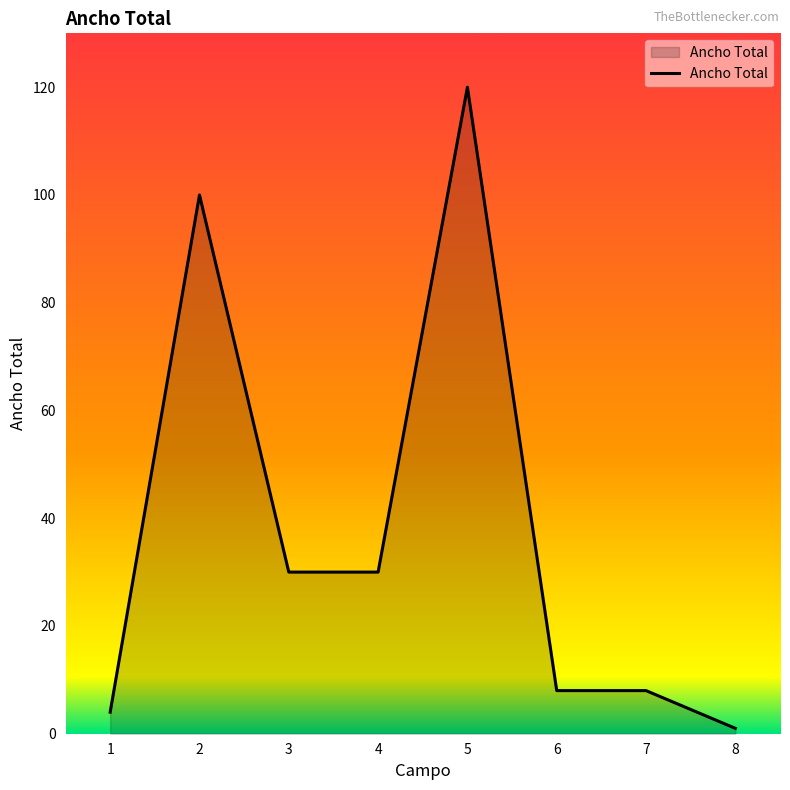

Reading left to right, extract all data points from this chart.

1=4	2=100	3=30	4=30	5=120	6=8	7=8	8=1